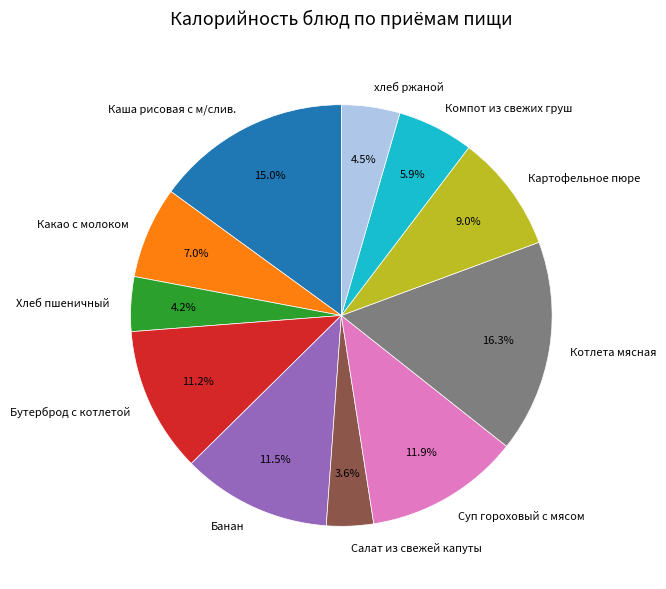

Does Суп гороховый с мясом represent more than half of the total?

No